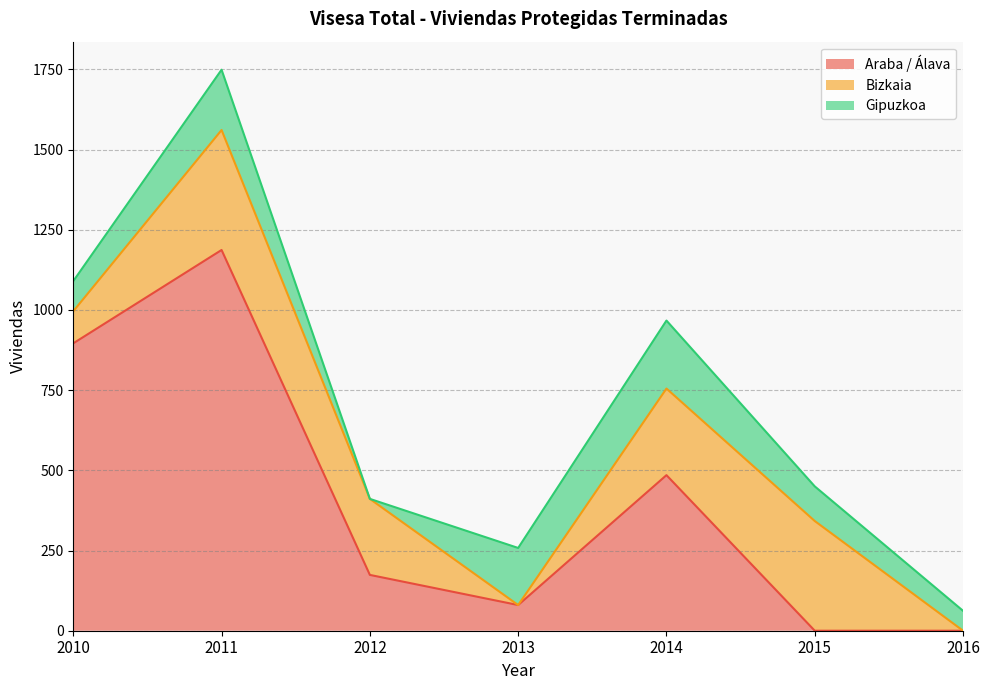

Between 2012 and 2016, which series saw the biggest shift?

Bizkaia